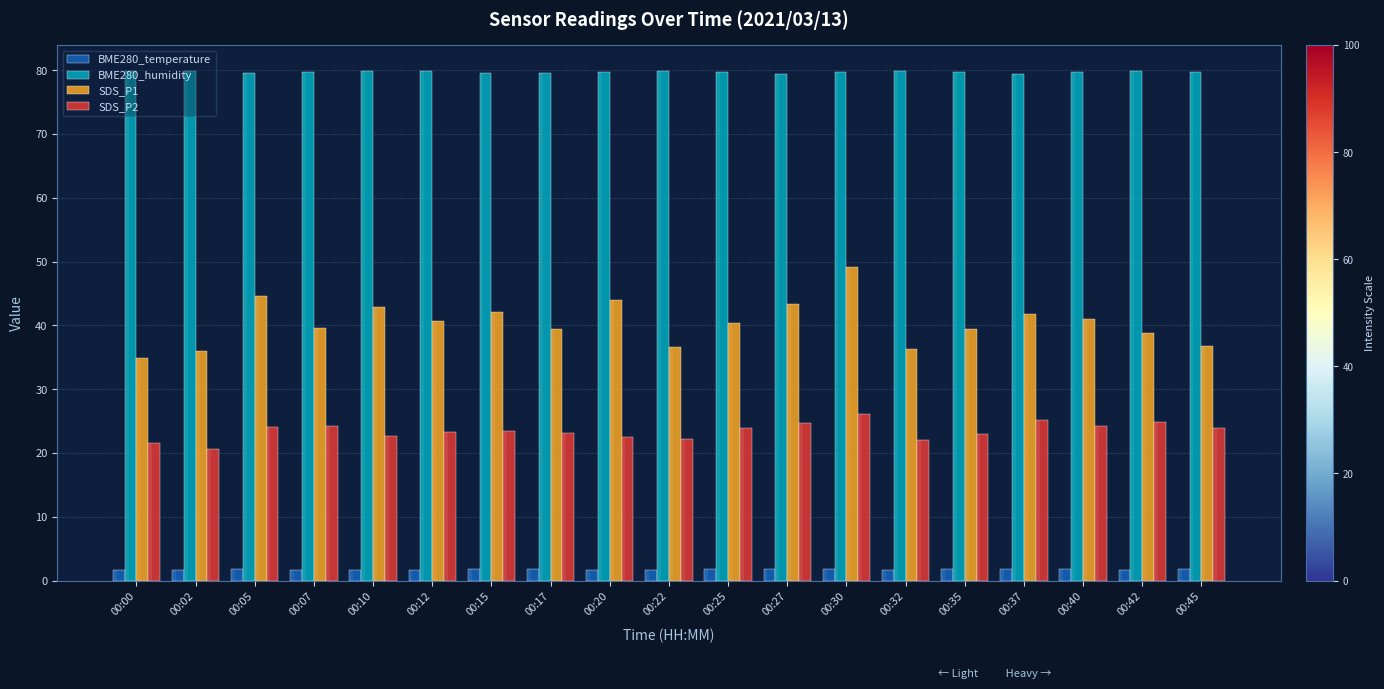

The value of SDS_P1 at 00:35 is 9.9. True or false?

False